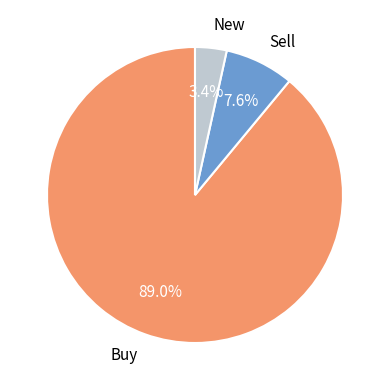

Approximately how many times larger is the value at Sell compared to New?

2.2